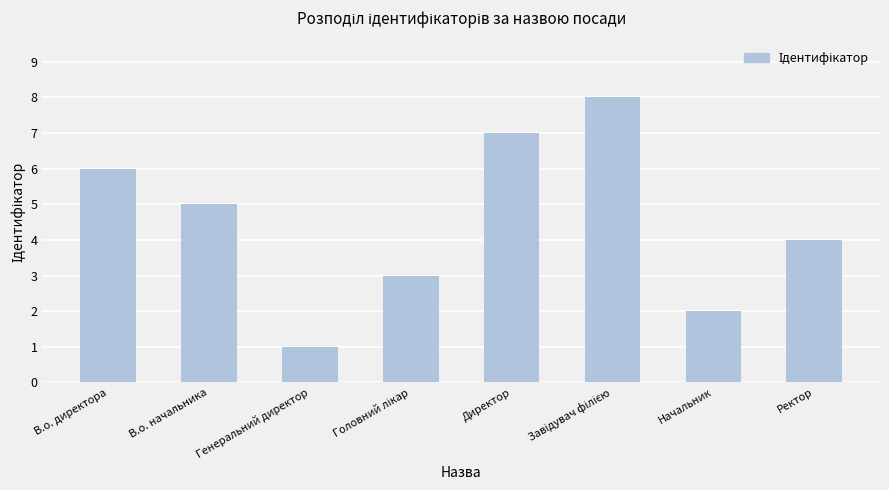

What is the difference between the second highest and minimum values?

6